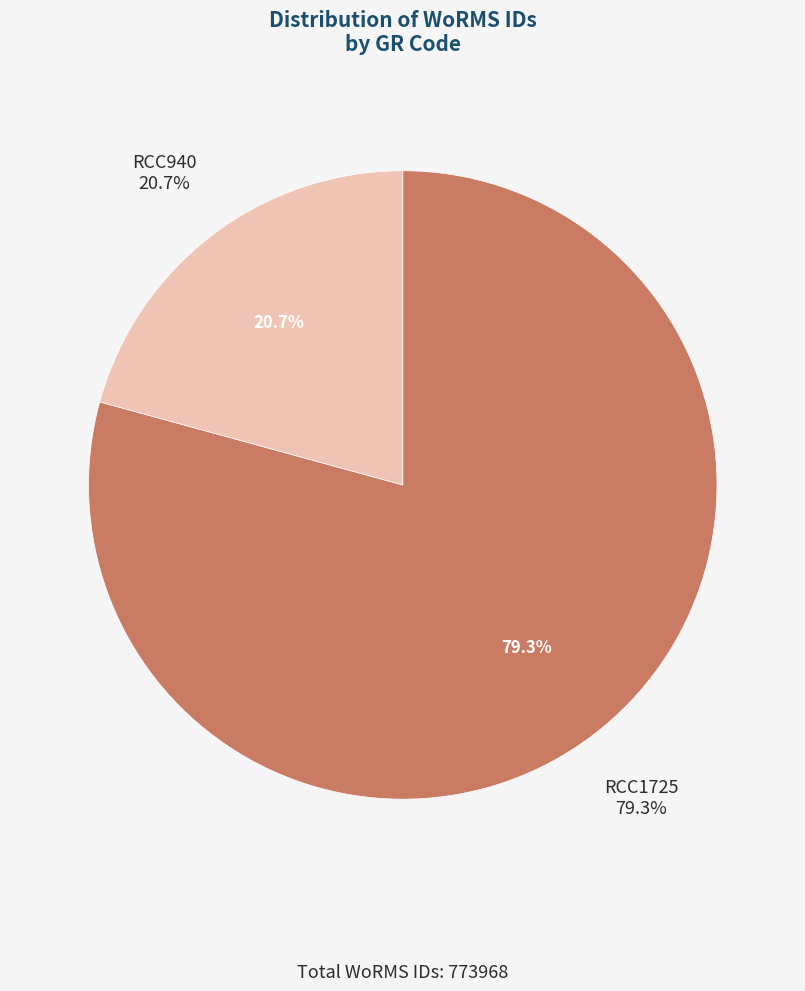

To the nearest percent, what is the difference between the largest and smallest slice percentages?

59%